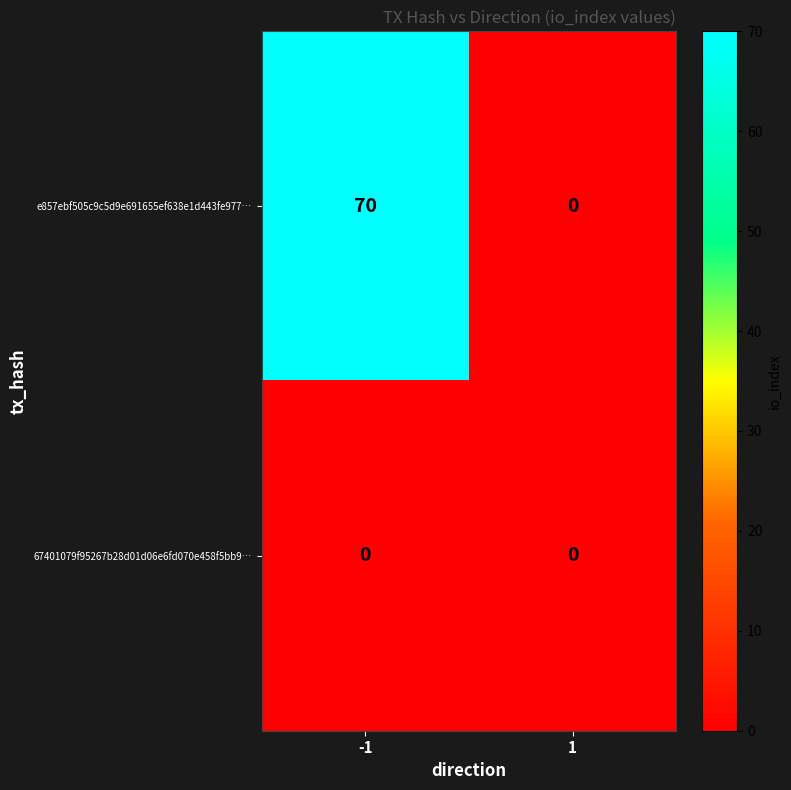

Reading left to right, transcribe all the data shown in this chart.

e857ebf505c9c5d9e691655ef638e1d443fe977…: 70	0
67401079f95267b28d01d06e6fd070e458f5bb9…: 0	0